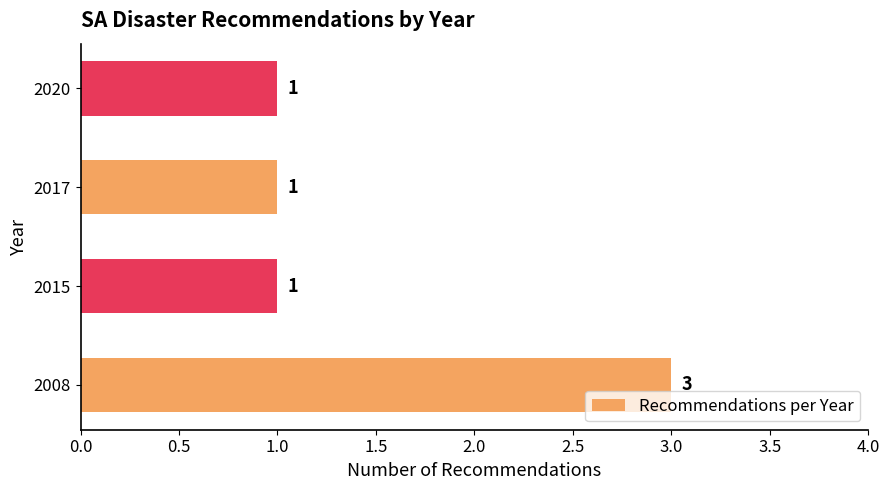

What value does the data have at 2008?

3